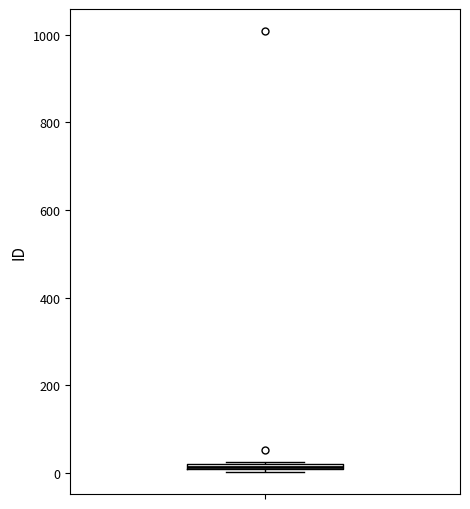

Where is the upper edge of the box on the y-axis? The values are not printed on the chart, so give them approximately, as read against the axis.

20